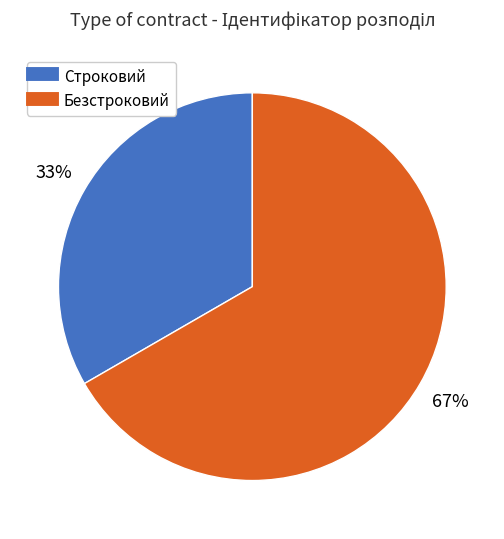

Does Безстроковий account for over 50% of the chart?

Yes